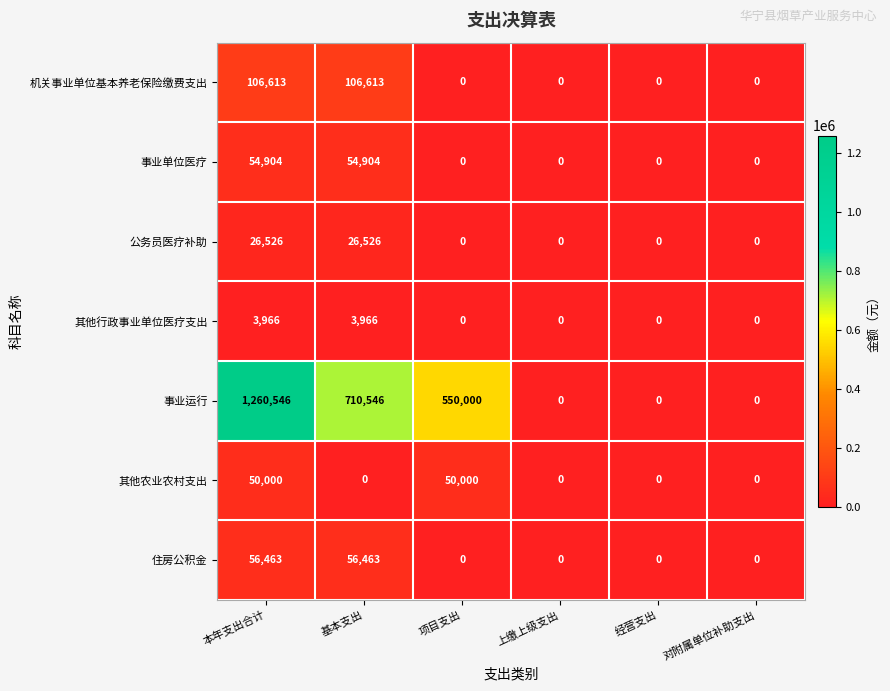

What is the difference between the maximum and minimum values in the 事业运行 series?

1260546